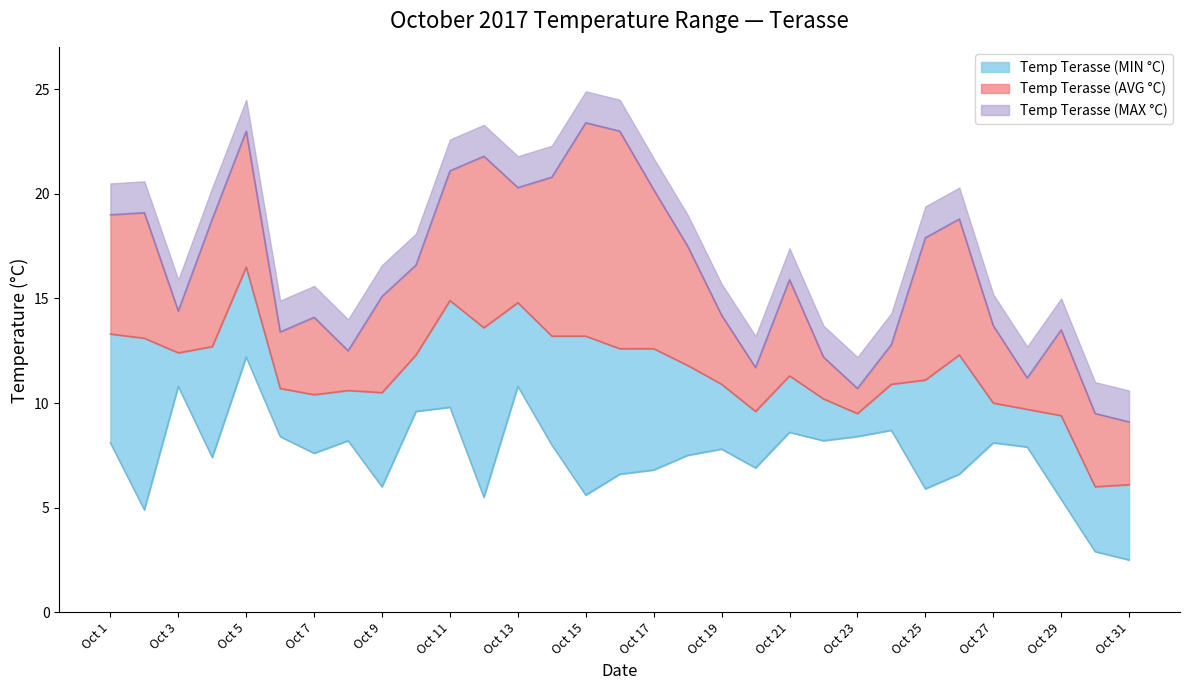

Where is the first local minimum for Temp Terasse (AVG °C)?

Oct 3